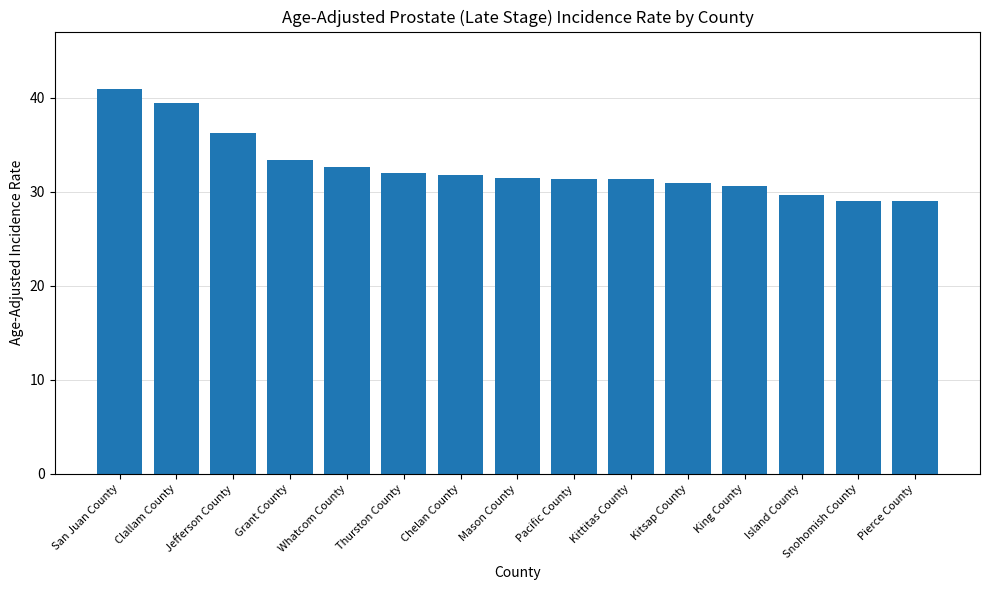

The value at King County is 17.5. True or false?

False